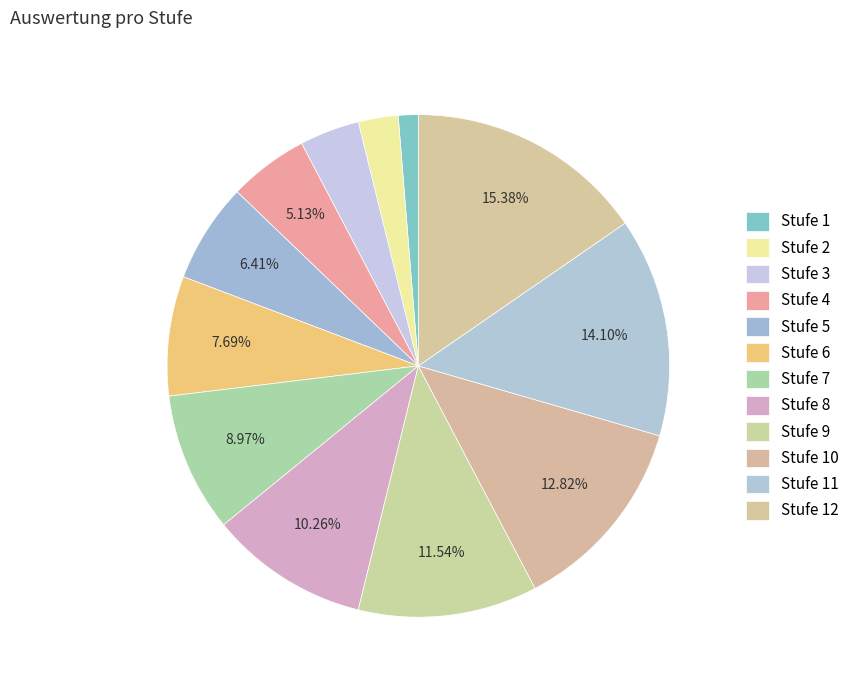

How many segments does this pie chart have?

12